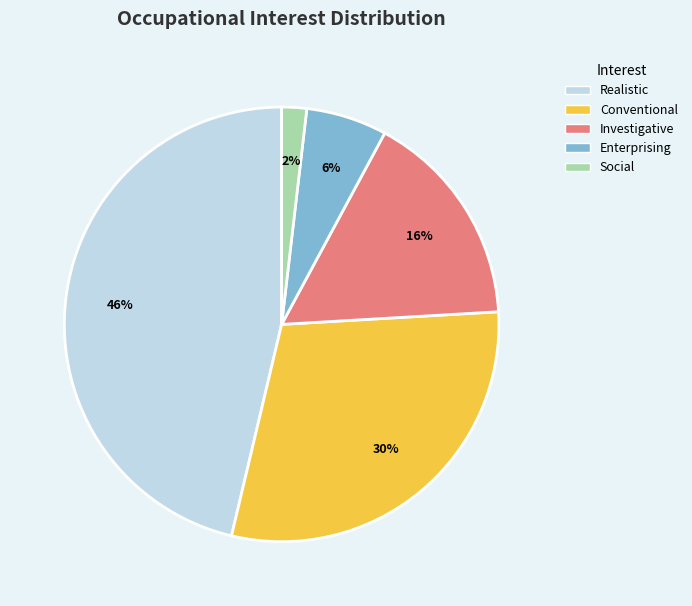

Is there a majority slice in this chart?

No